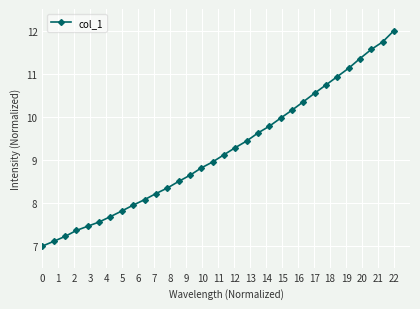

True or false: the data has more than 2 interior local peaks.

False